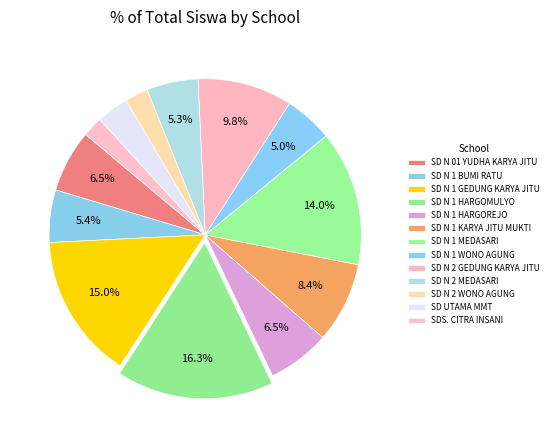

Rank the categories by value from lowest to highest.

SDS. CITRA INSANI, SD NEGERI 2 WONO AGUNG, SD UTAMA MMT RAWAJITU SELATAN, SD NEGERI 1 WONO AGUNG, SD NEGERI 2 MEDASARI, SD NEGERI 1 BUMI RATU, SD NEGERI 01 YUDHA KARYA JITU, SD NEGERI 1 HARGOREJO, SD NEGERI 1 KARYA JITU MUKTI, SD NEGERI 2 GEDUNG KARYA JITU, SD NEGERI 1 MEDASARI, SD NEGERI 1 GEDUNG KARYA JITU, SD NEGERI 1 HARGOMULYO